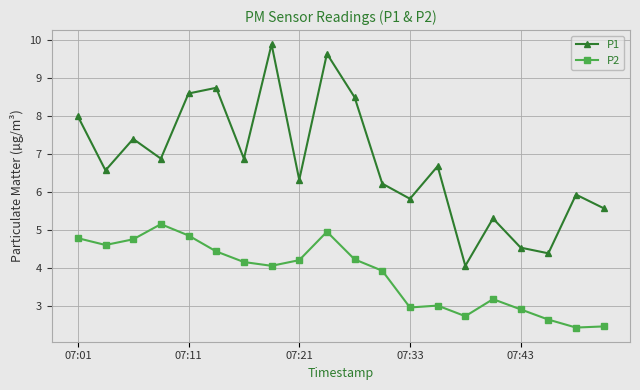

How many interior local valleys does the P1 series have?

7